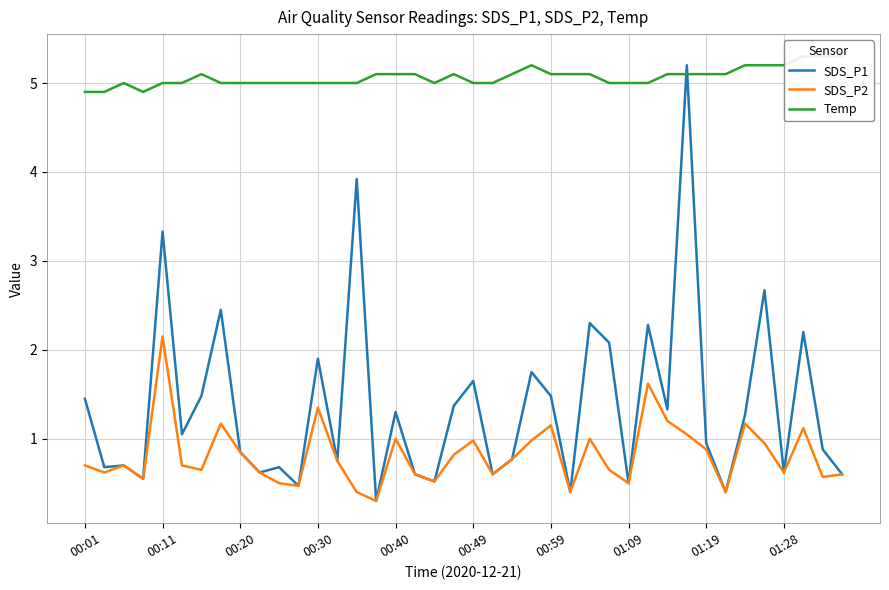

What is the spread (max minus min) of values at 22?

4.3